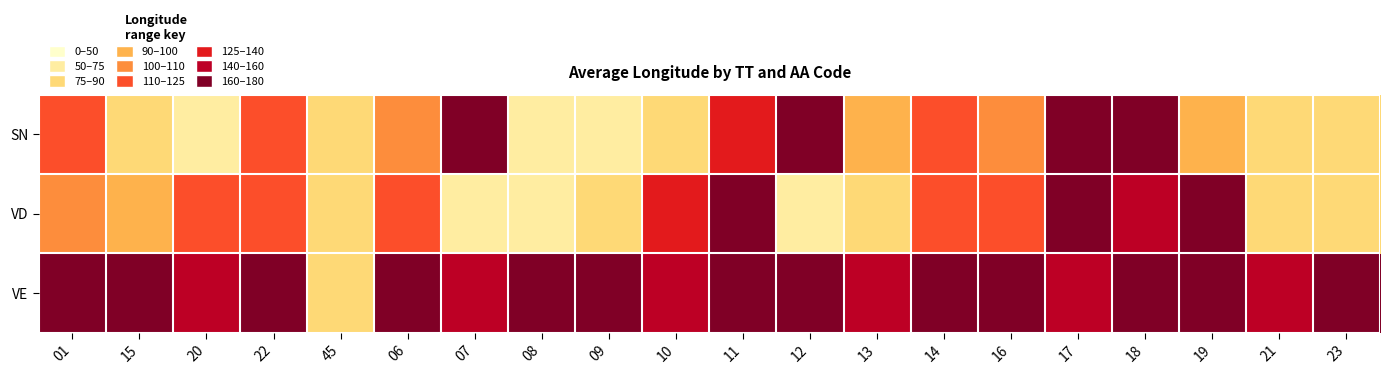

At which category is the sum across all series the highest?

17